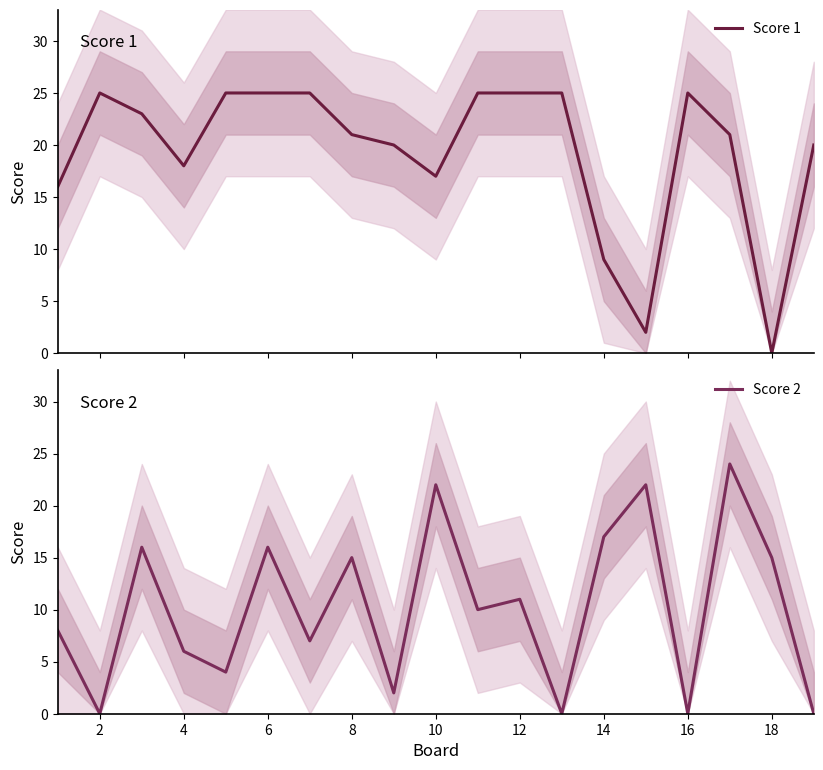

How many interior local valleys does the Score 1 series have?

4